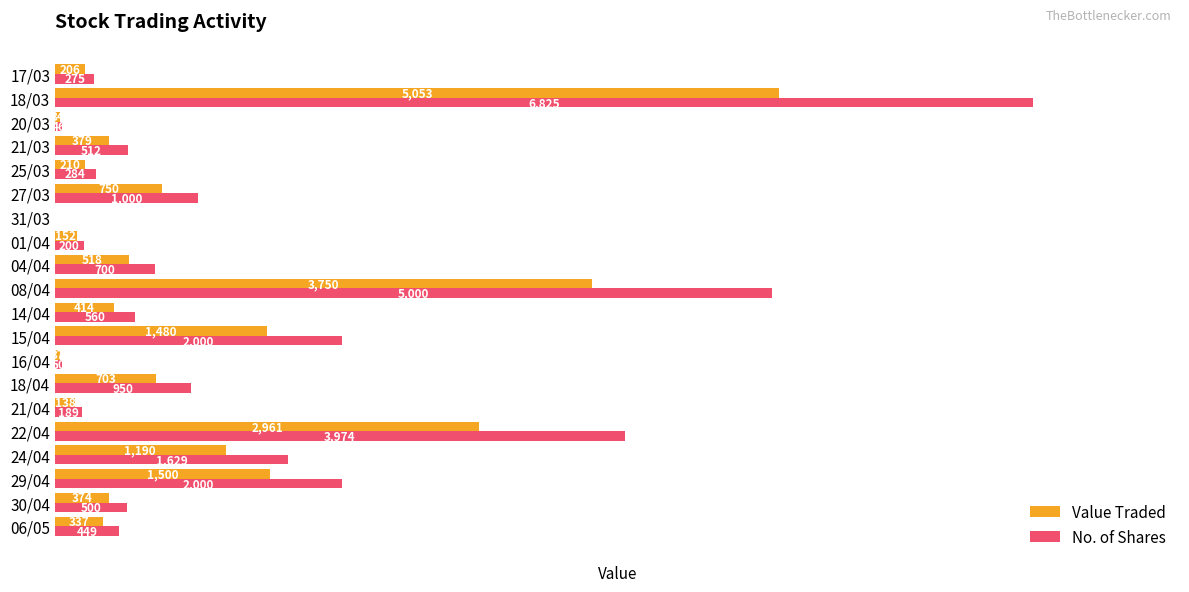

At which category is the sum across all series the highest?

18/03